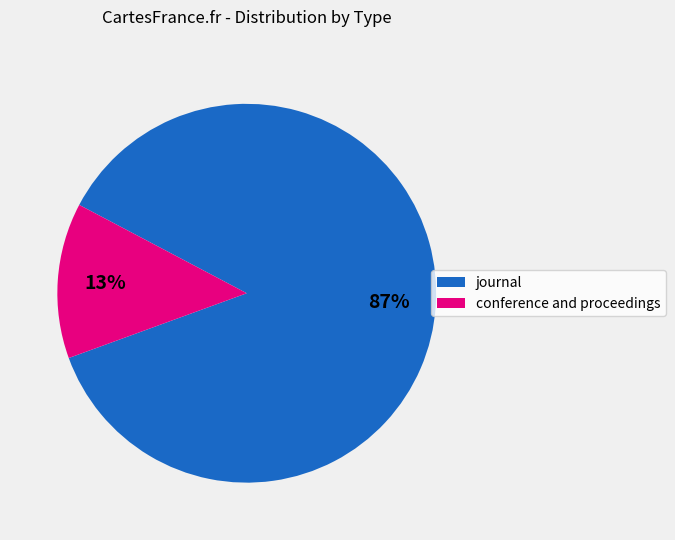

To the nearest percent, what percentage of the pie is conference and proceedings?

13%